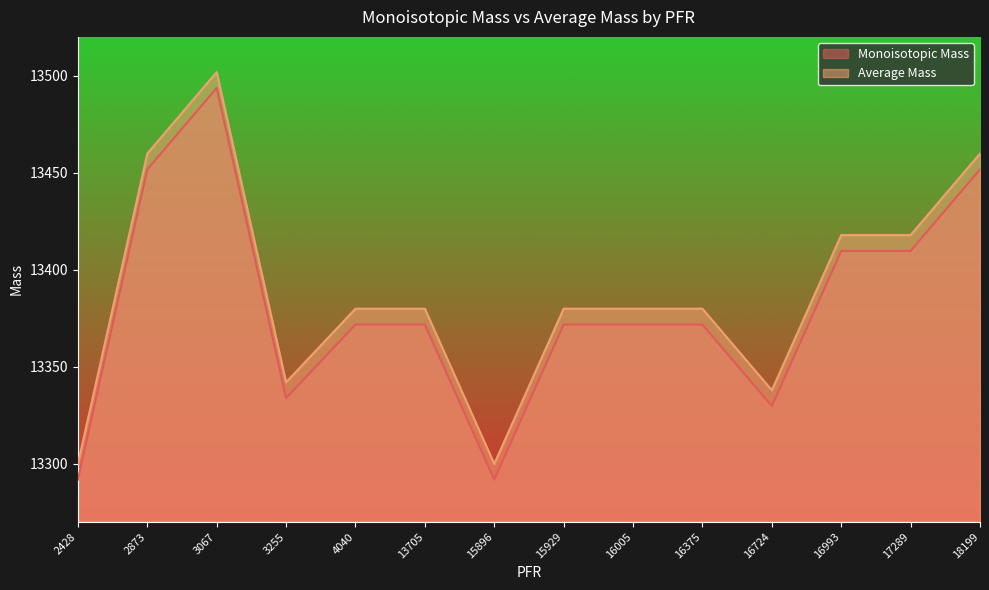

The Monoisotopic Mass series shows 13451.7 at 2873. True or false?

True